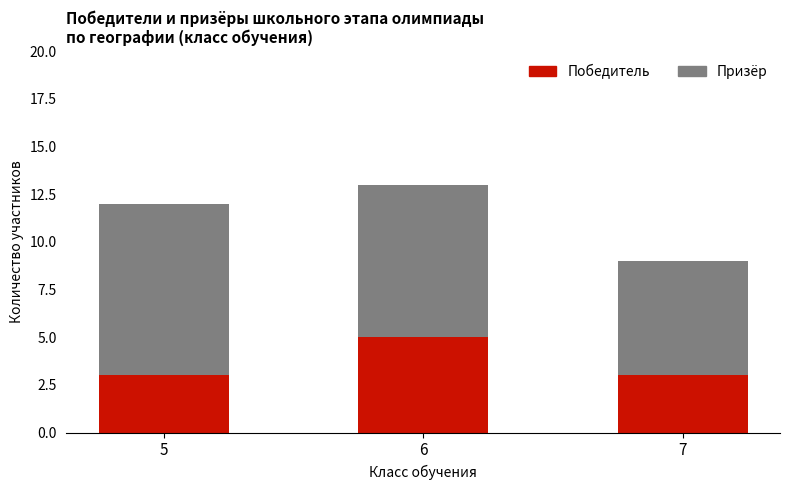

What is the maximum value for Победитель?

5